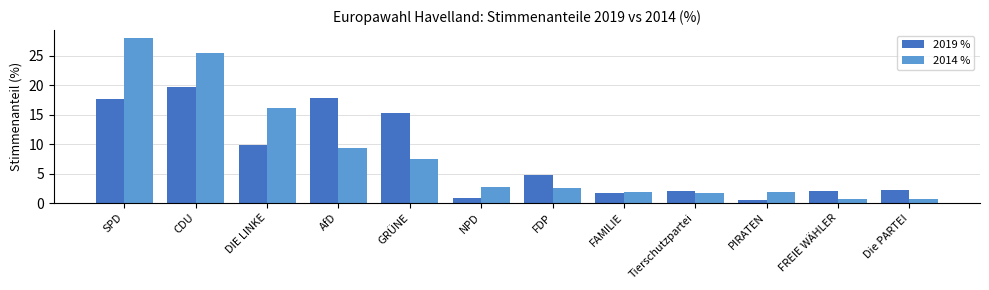

Count the number of categories in the chart.

12